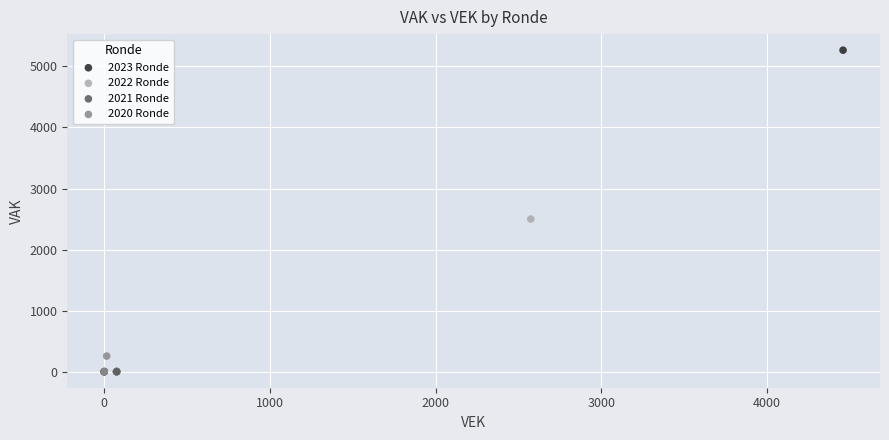

Which series reaches the maximum Y coordinate?

2023 Ronde